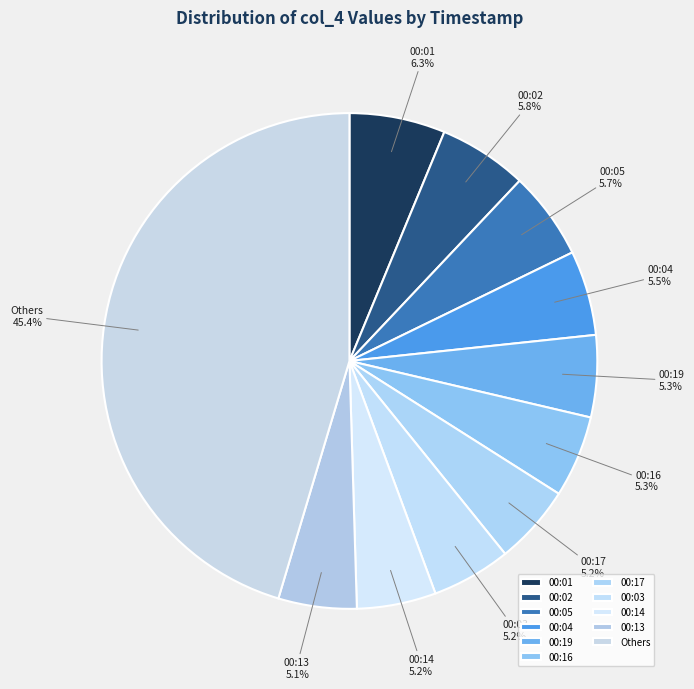

Count the number of slices in the pie.

11